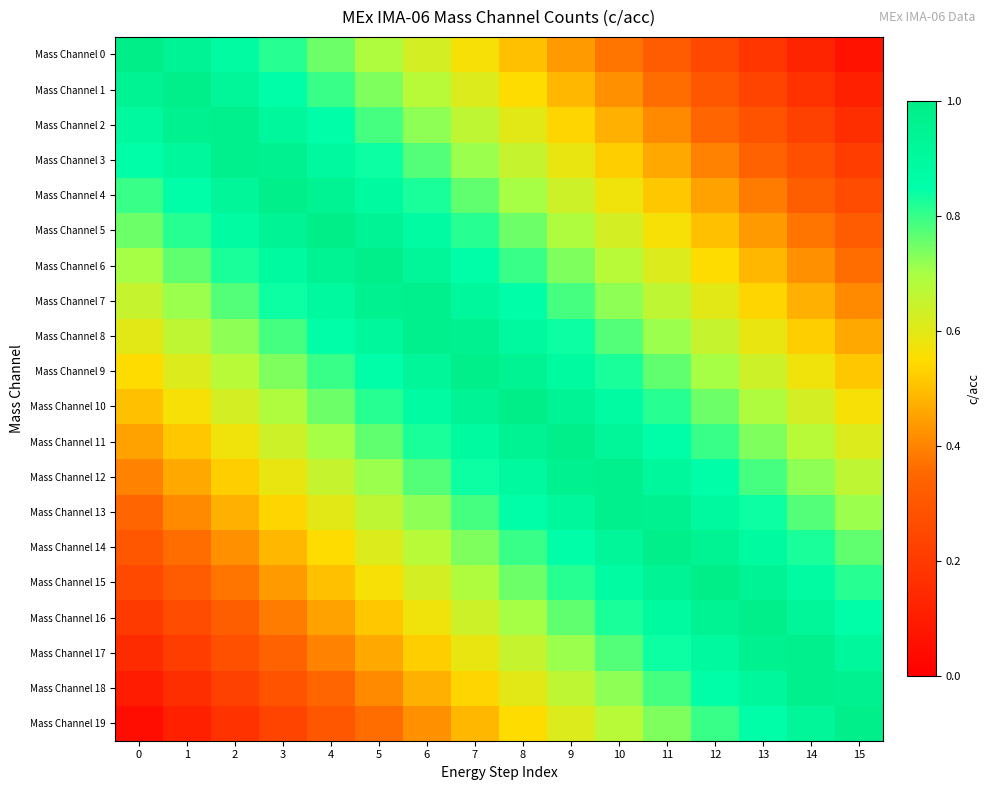

Which has a higher value, 4 or 7?

4